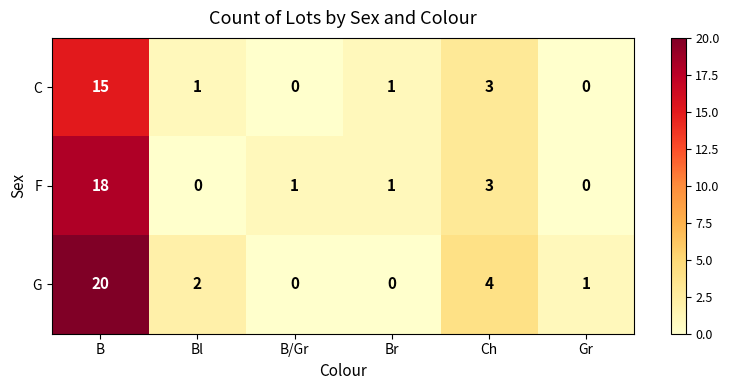

Between Bl and Br, which series saw the biggest shift?

G